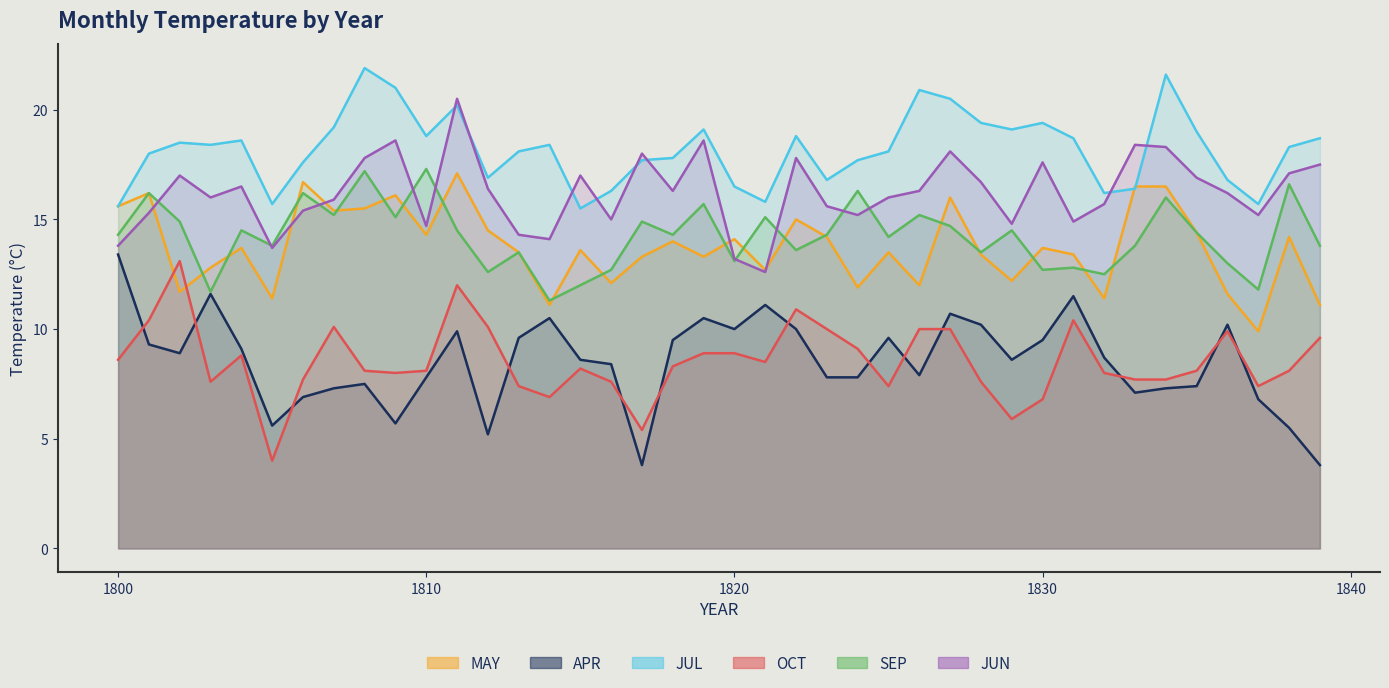

True or false: OCT and JUN intersect in this chart.

False